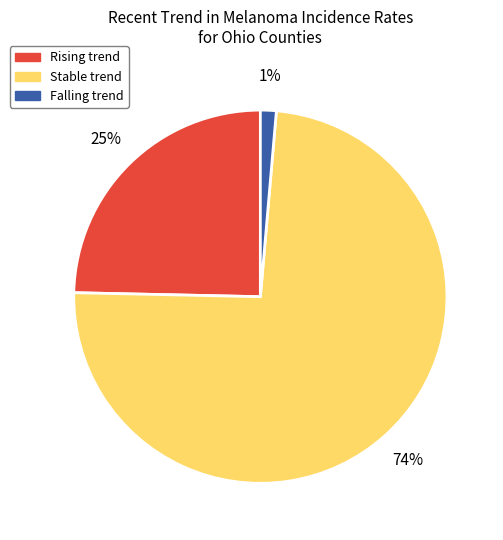

How many segments does this pie chart have?

3